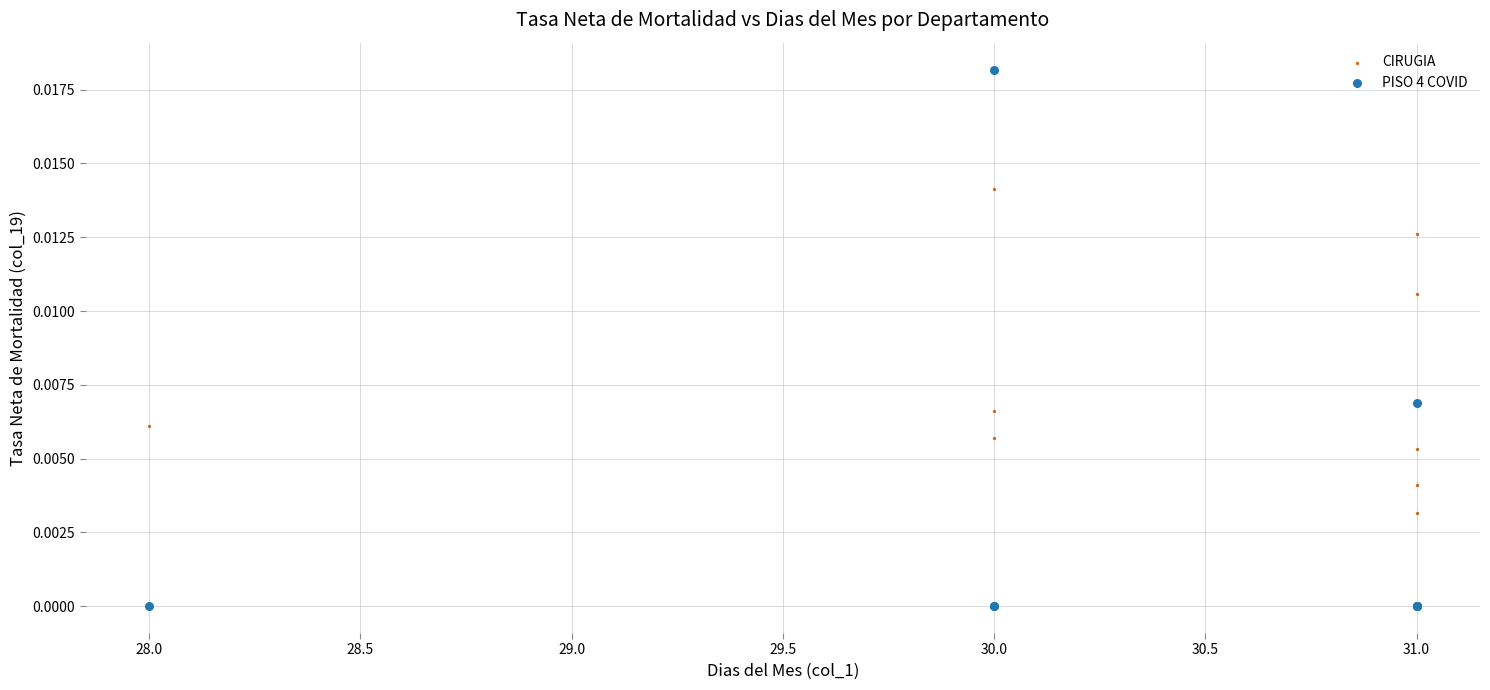

Which series reaches the minimum Y coordinate?

PISO 4 COVID